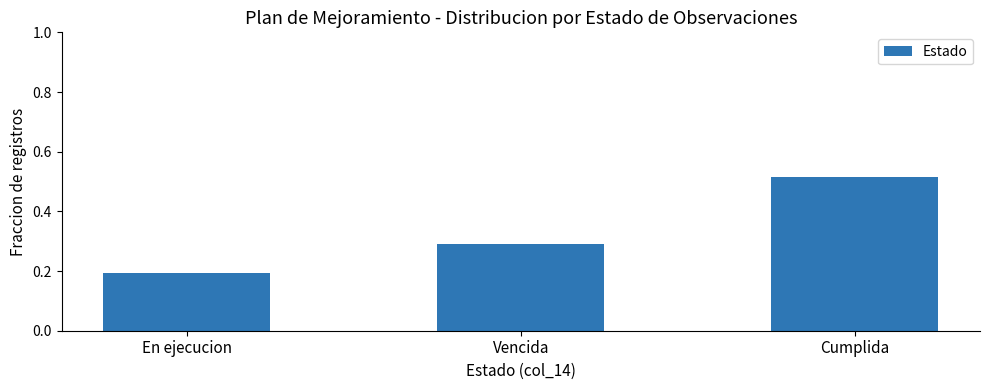

What is the label of the 3rd bar from the right?

En ejecucion